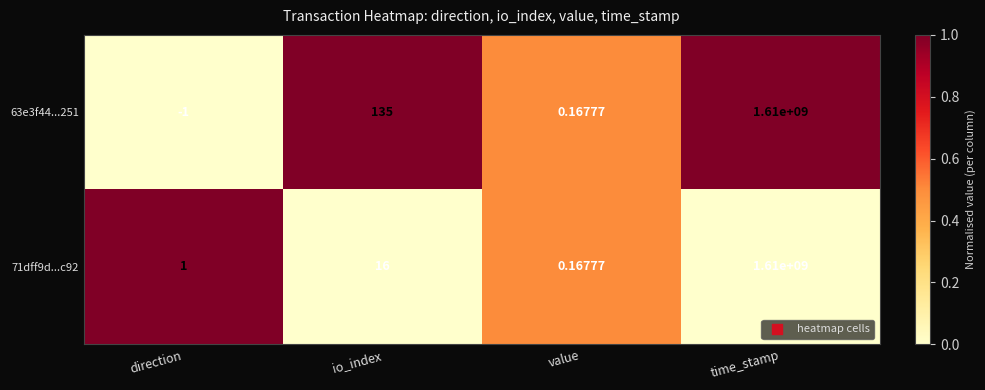

Which category has the lowest value across all series?

direction